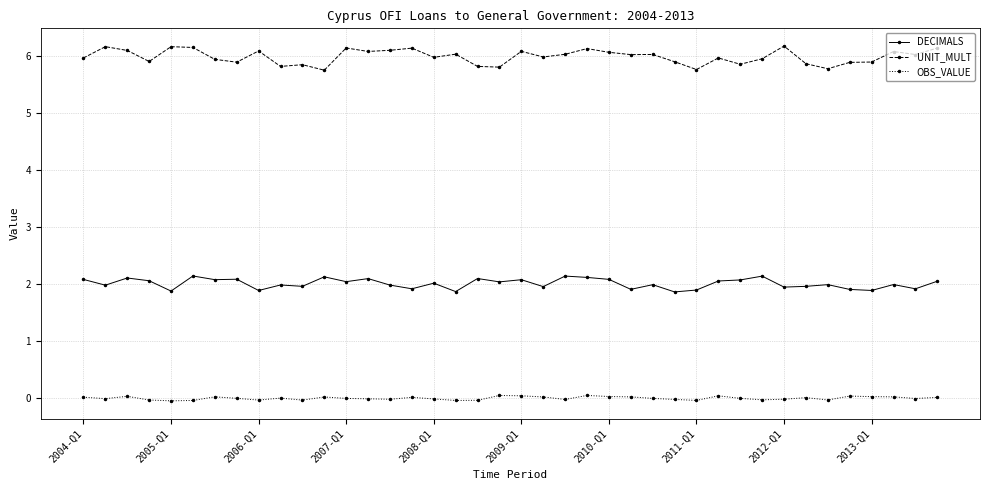

What is the greatest value displayed?

6.2